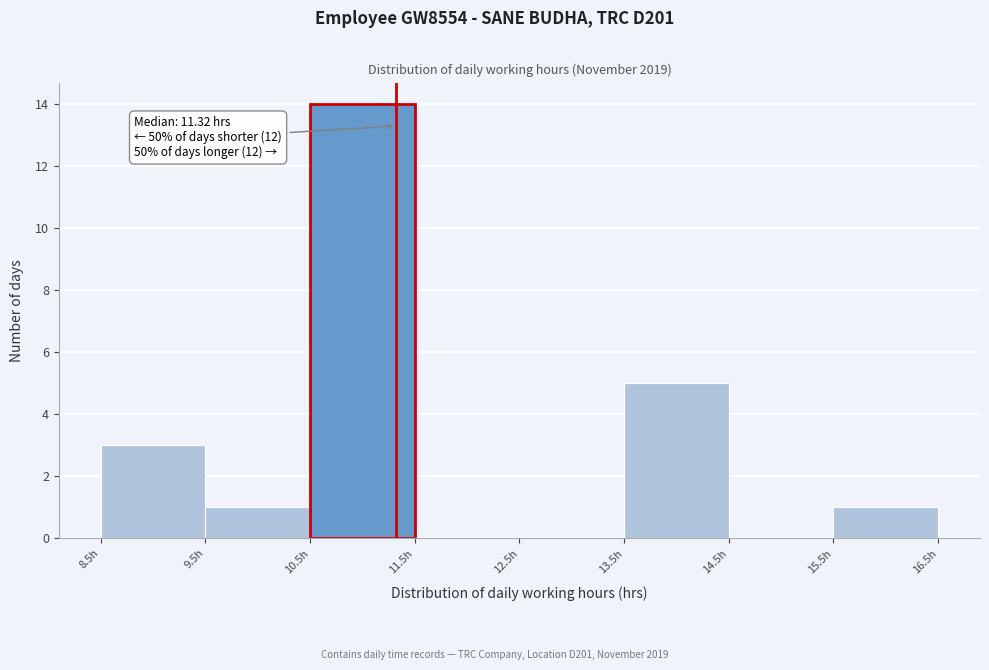

Over which range of the x-axis is the bar tallest?

10.5 to 11.5